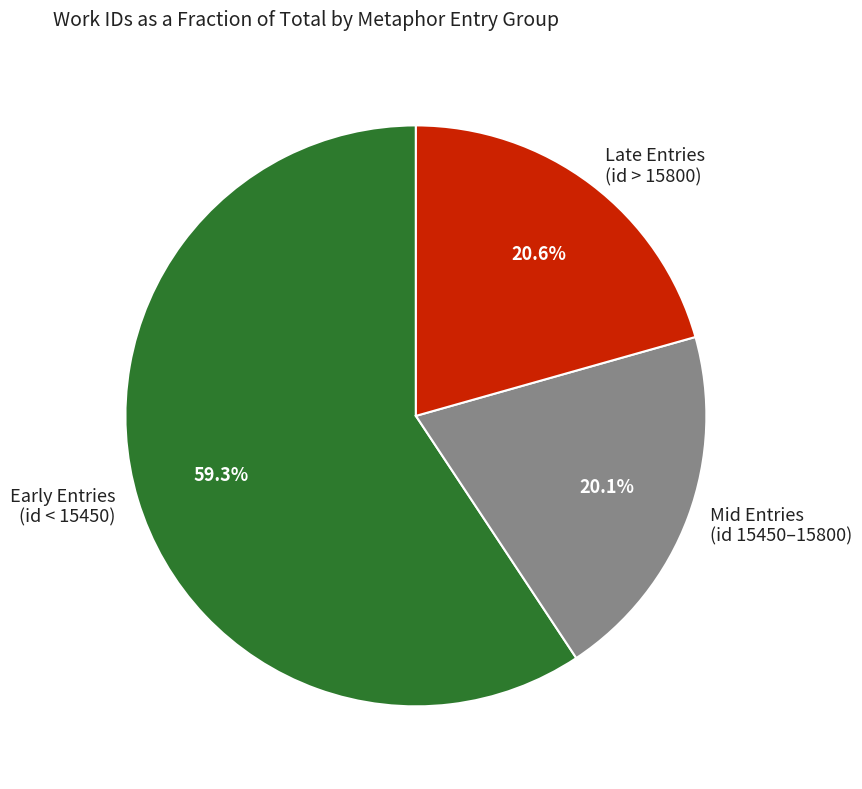

Combined, what portion of the pie is Late Entries (id > 15800) and Early Entries (id < 15450)?

79.9%